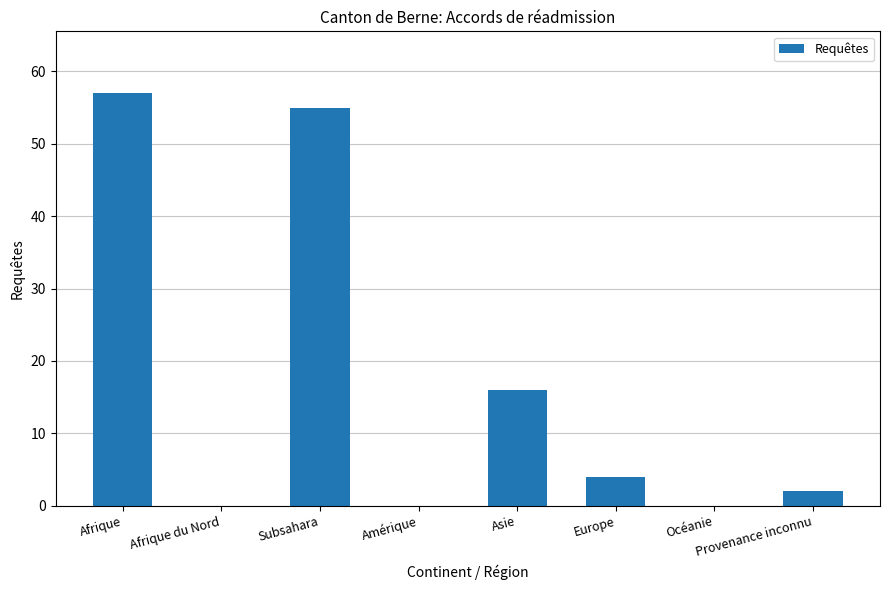

What is the average value?

17